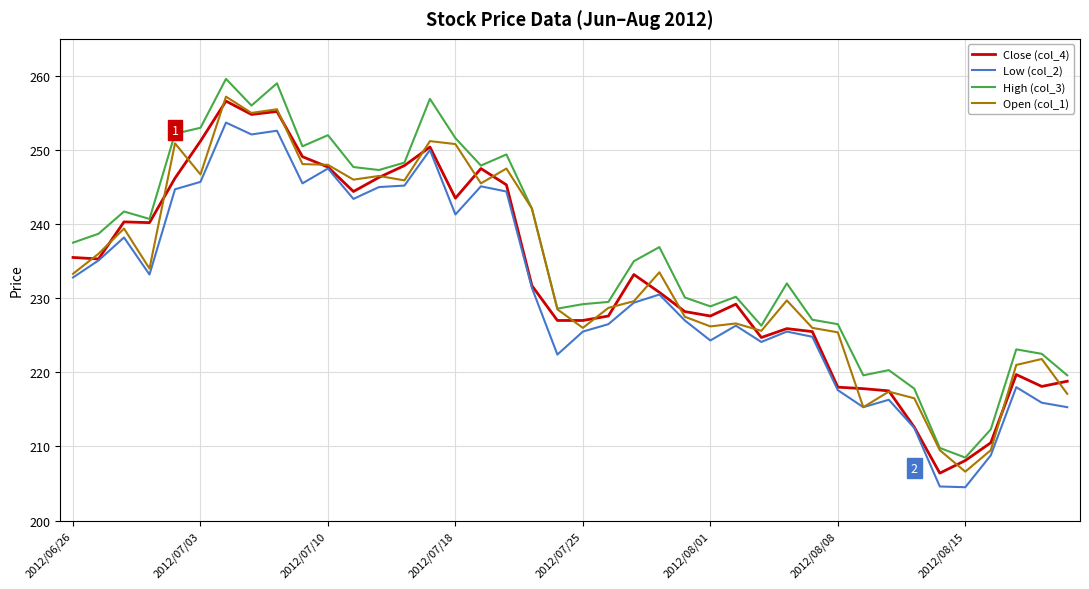

What is the highest value of the Close (col_4) series?

256.6